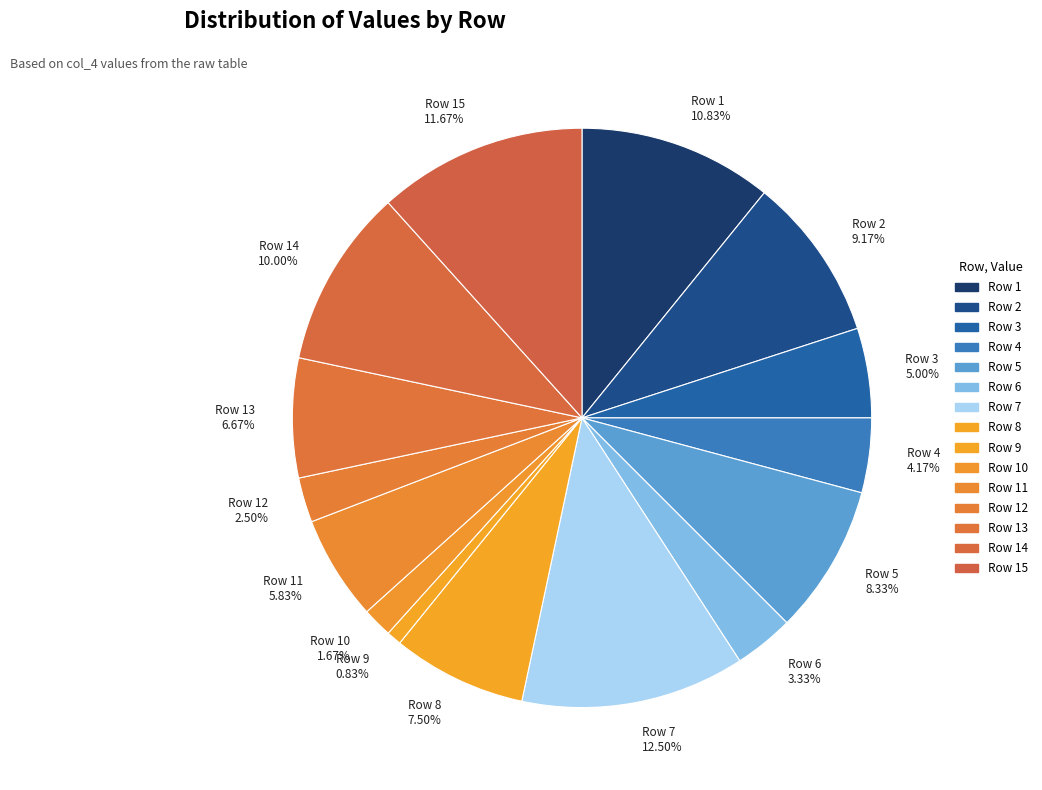

Approximately how many times larger is the value at Row 14 10.00% compared to Row 13 6.67%?

1.5